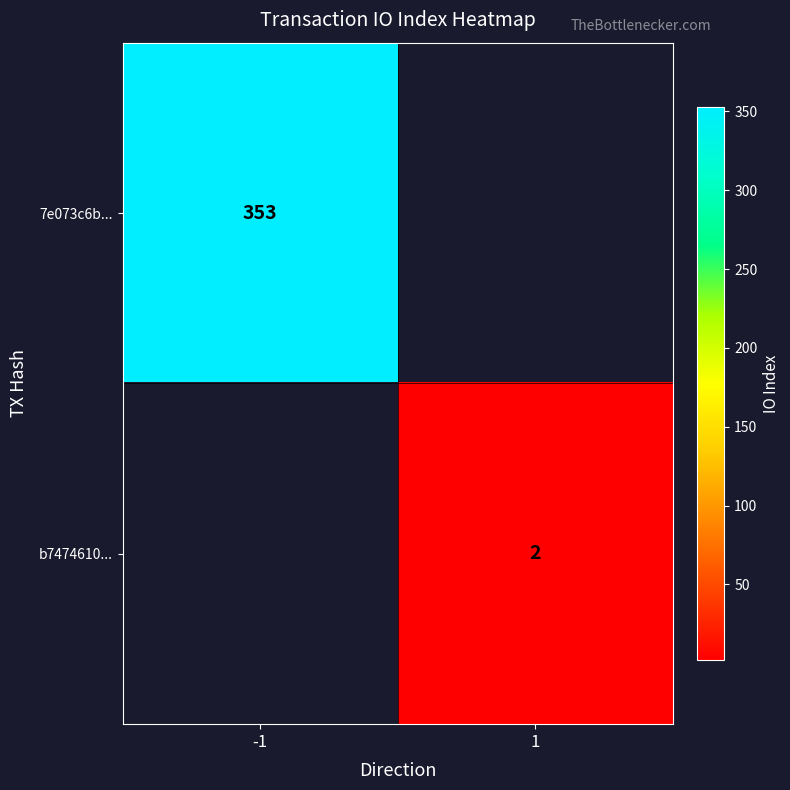

Is the value of 7e073c6b... at -1 greater than the value of b7474610... at 1?

Yes